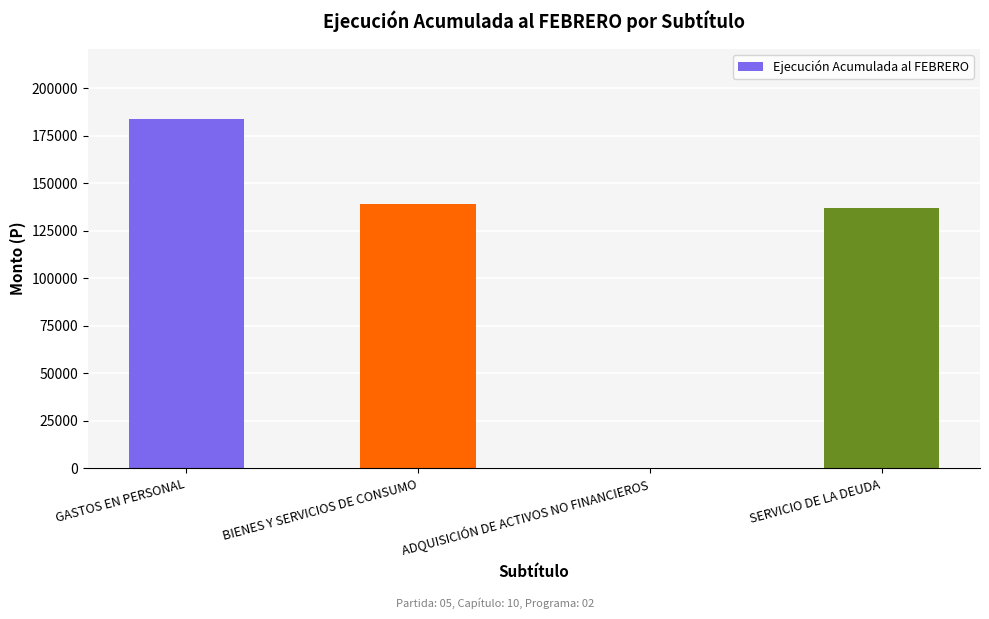

What is the sum of the values at SERVICIO DE LA DEUDA and ADQUISICIÓN DE ACTIVOS NO FINANCIEROS?

137016